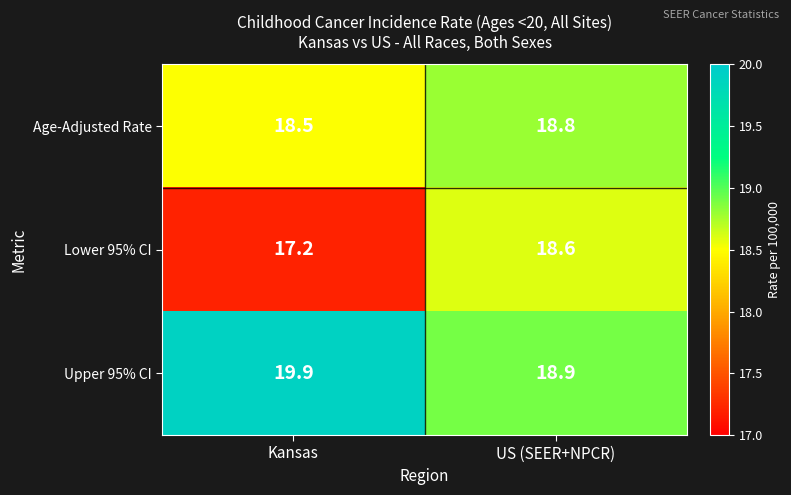

What is the sum of all Age-Adjusted Rate values?

37.3